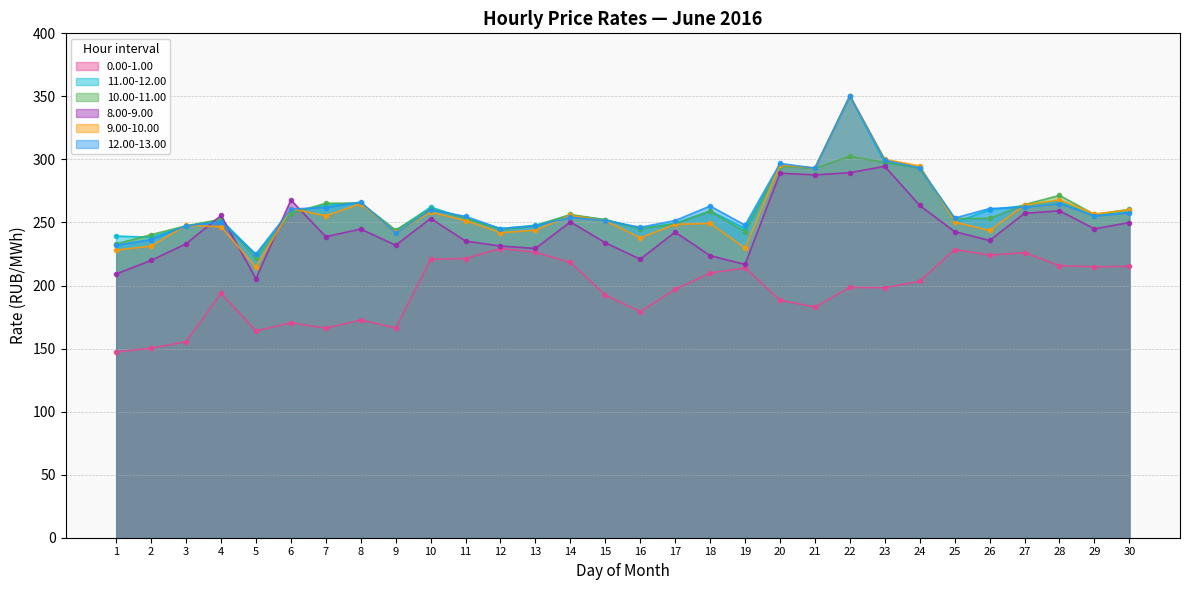

How many lines are shown in the chart?

6